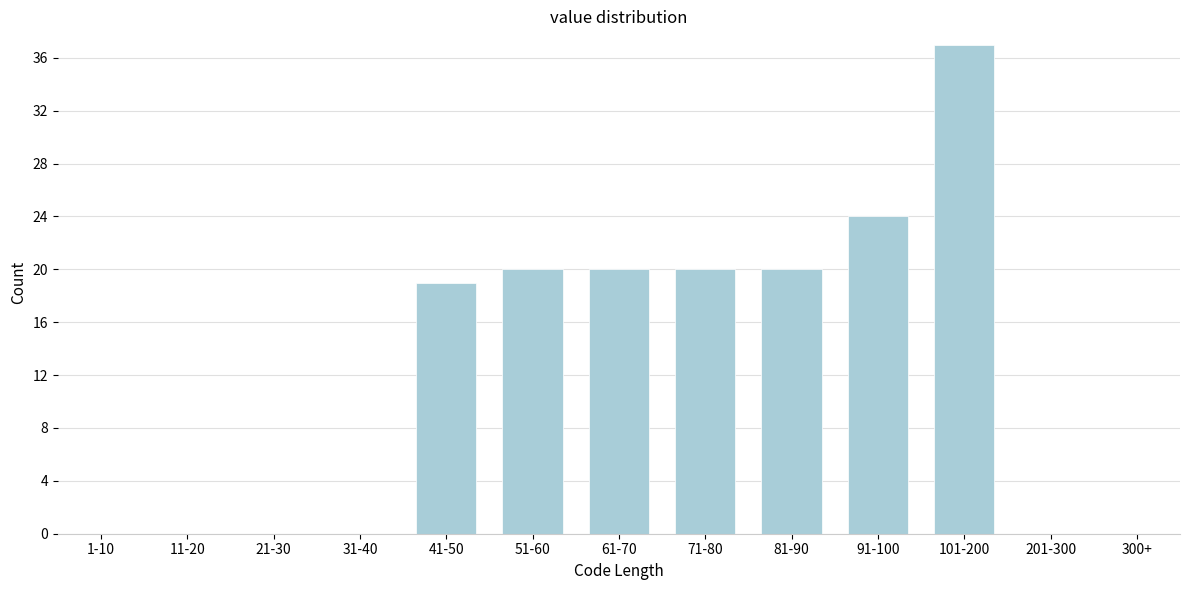

Reading right to left, what are all the values shown in this chart?

300+=0	201-300=0	101-200=37	91-100=24	81-90=20	71-80=20	61-70=20	51-60=20	41-50=19	31-40=0	21-30=0	11-20=0	1-10=0